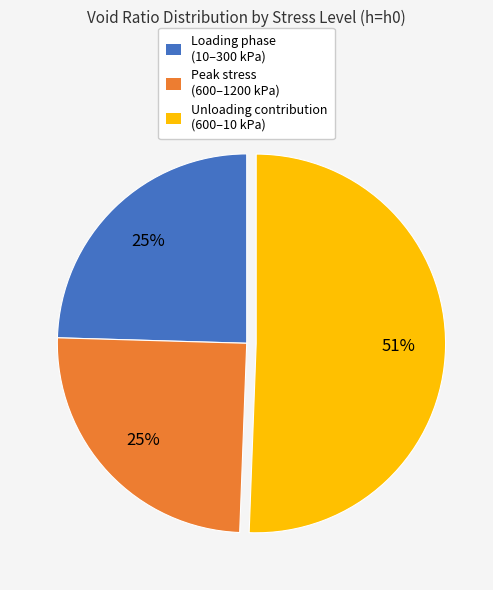

Does any single category account for the majority?

Yes